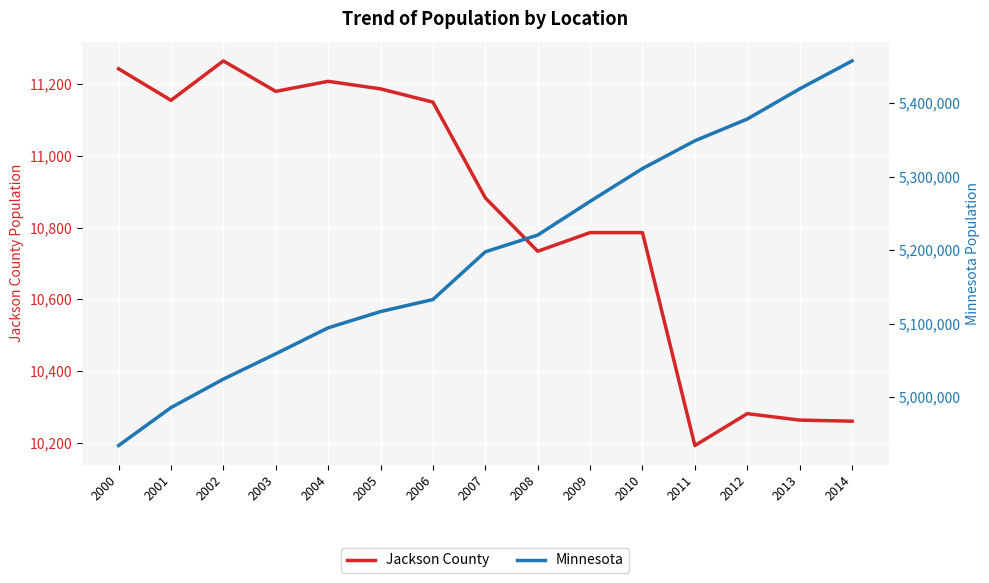

How many interior local peaks does the Jackson County series have?

3